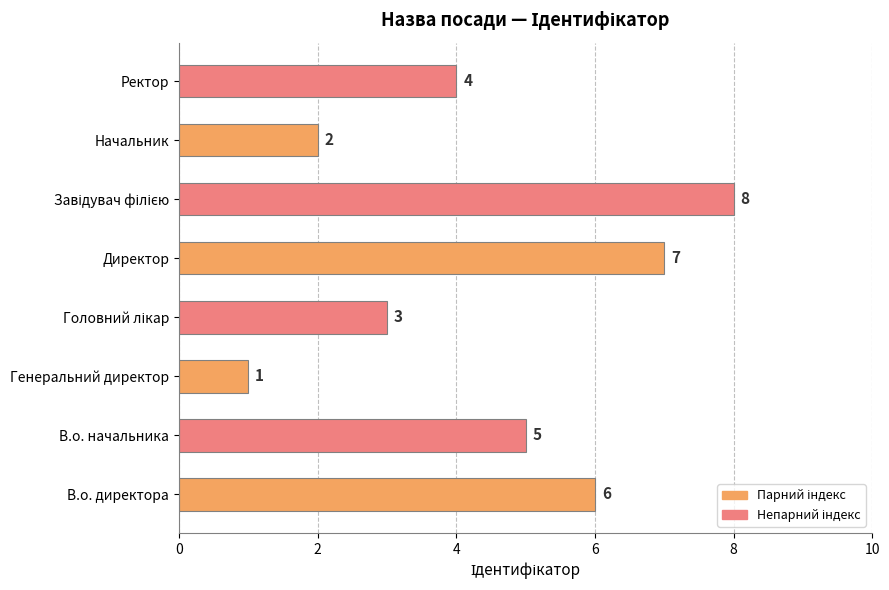

At which label is the value closest to 4?

Ректор